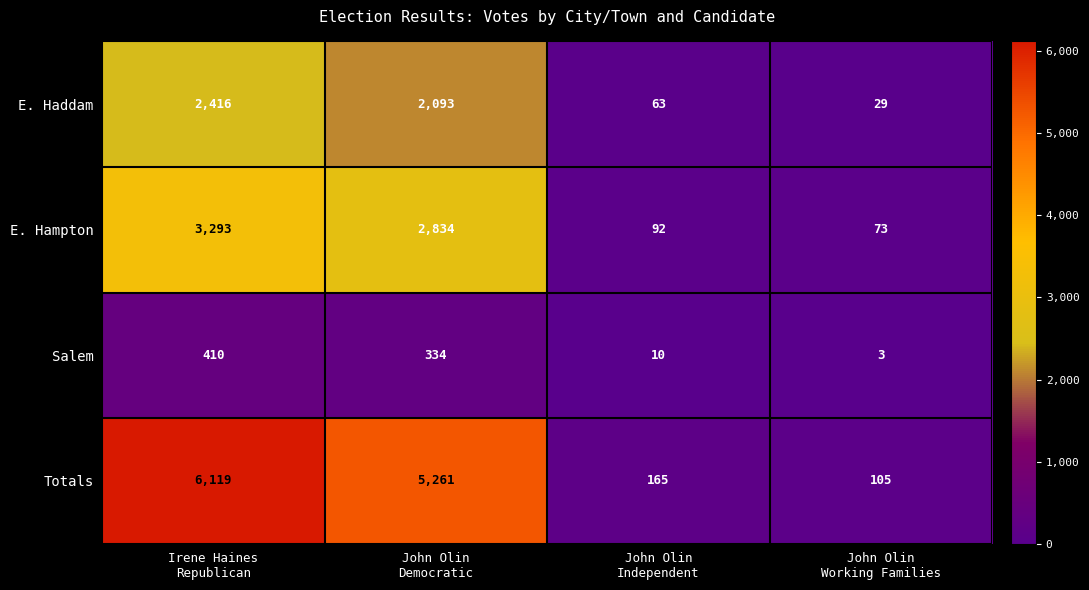

What is the difference between the maximum and minimum values in the Totals series?

6014